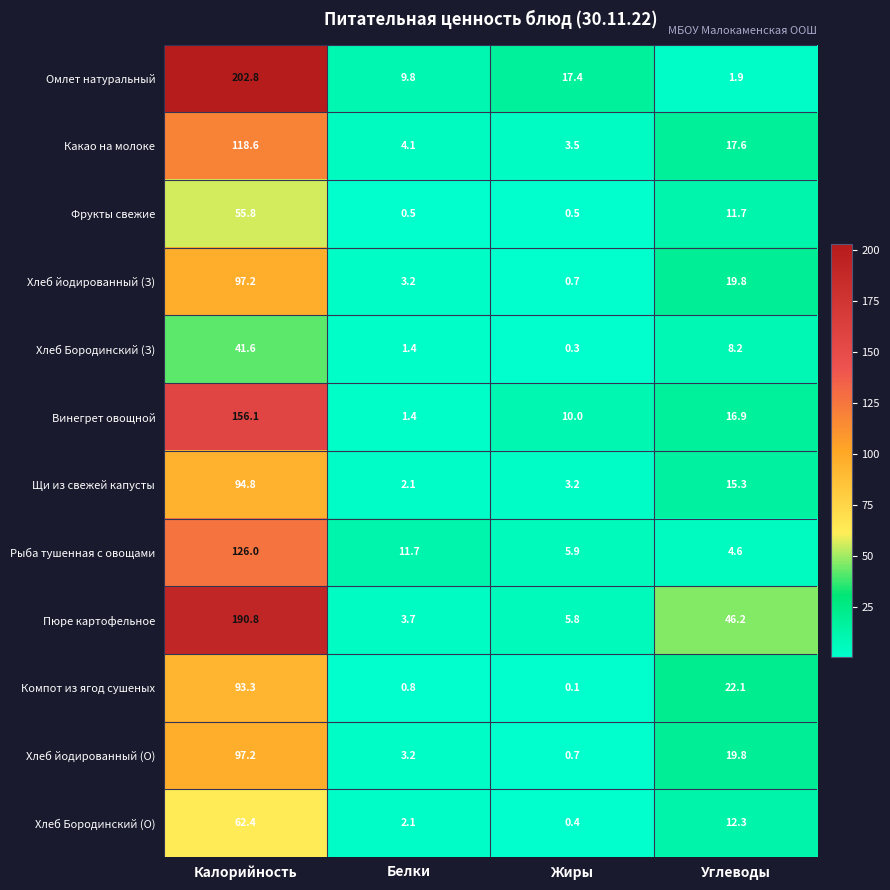

Where does the Фрукты свежие series first go above 11?

Калорийность